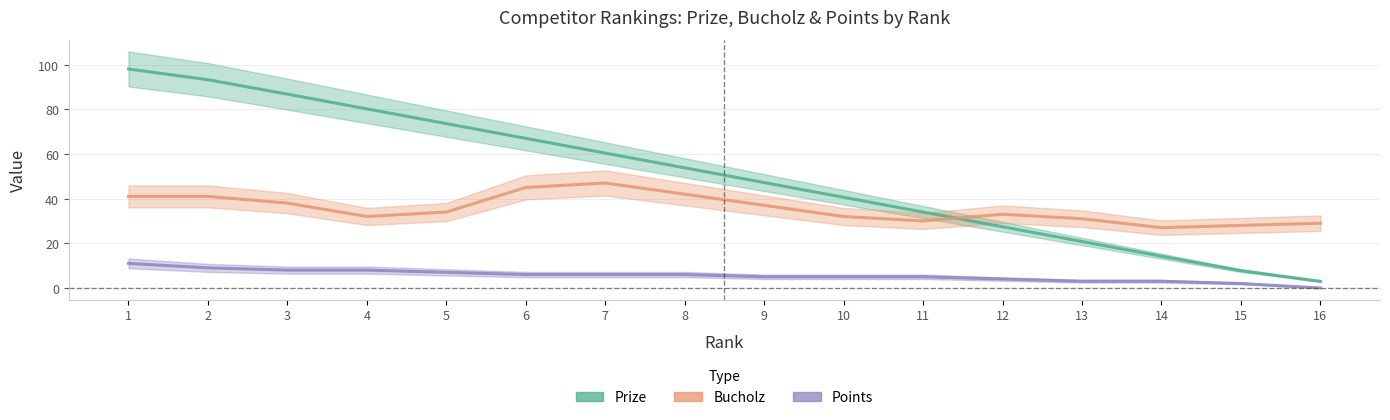

List the labels in order of Points value, largest first.

1, 2, 3, 4, 5, 6, 7, 8, 9, 10, 11, 12, 13, 14, 15, 16